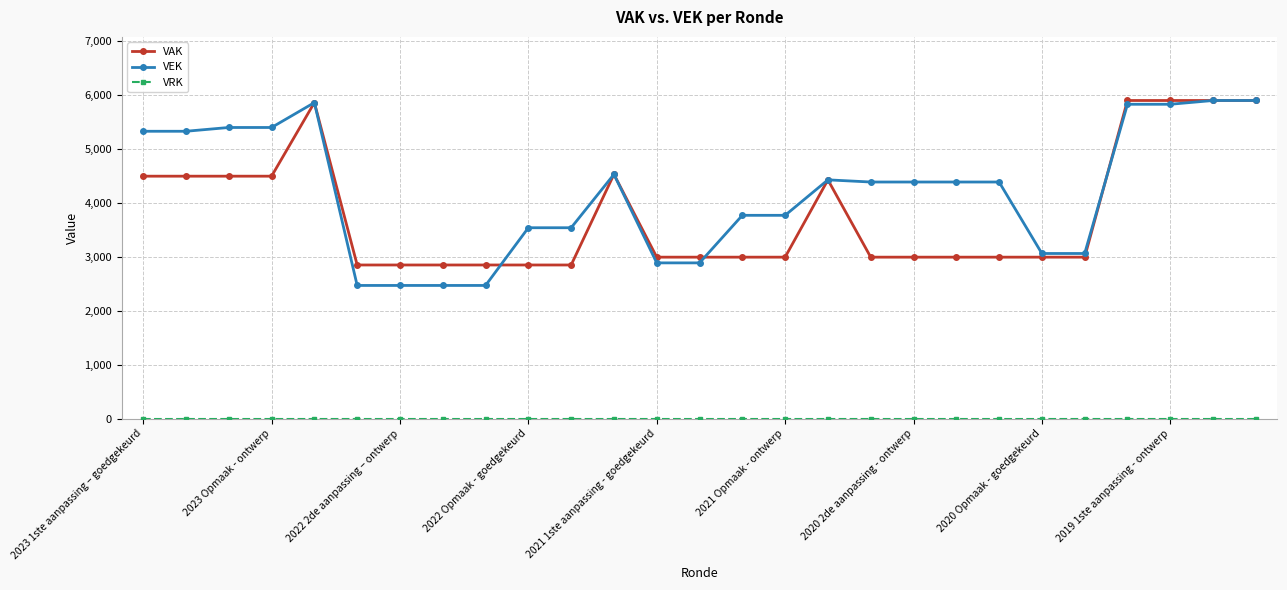

Which series has the largest range (max minus min)?

VEK